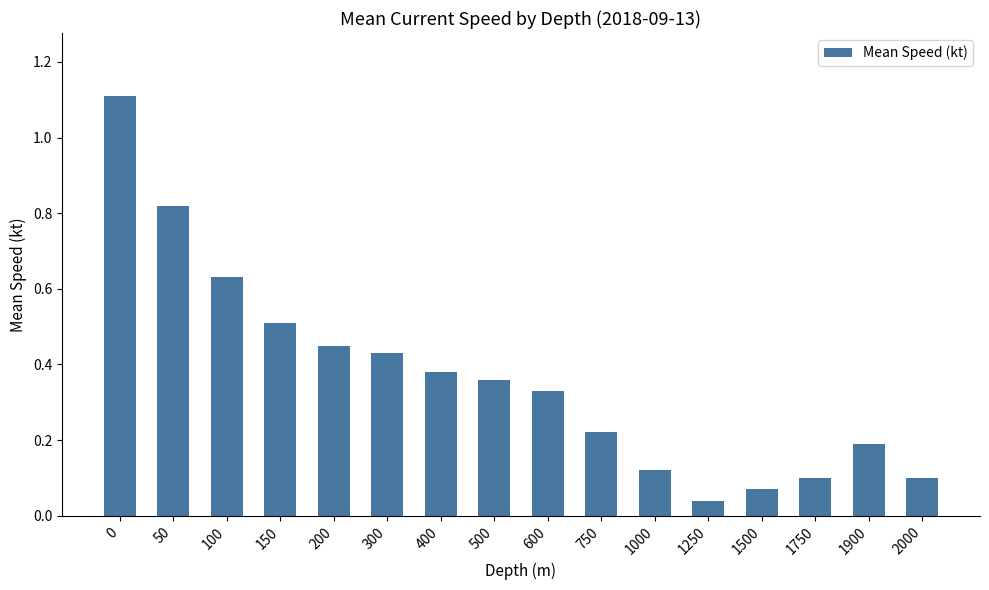

Are the bars horizontal?

No